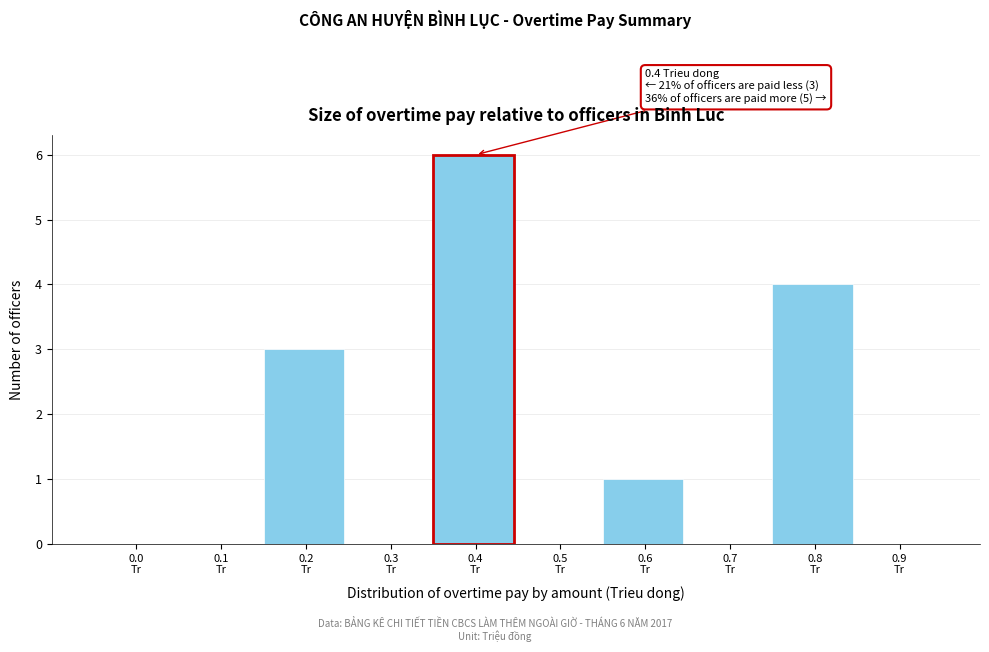

What is the sum of all values?

14